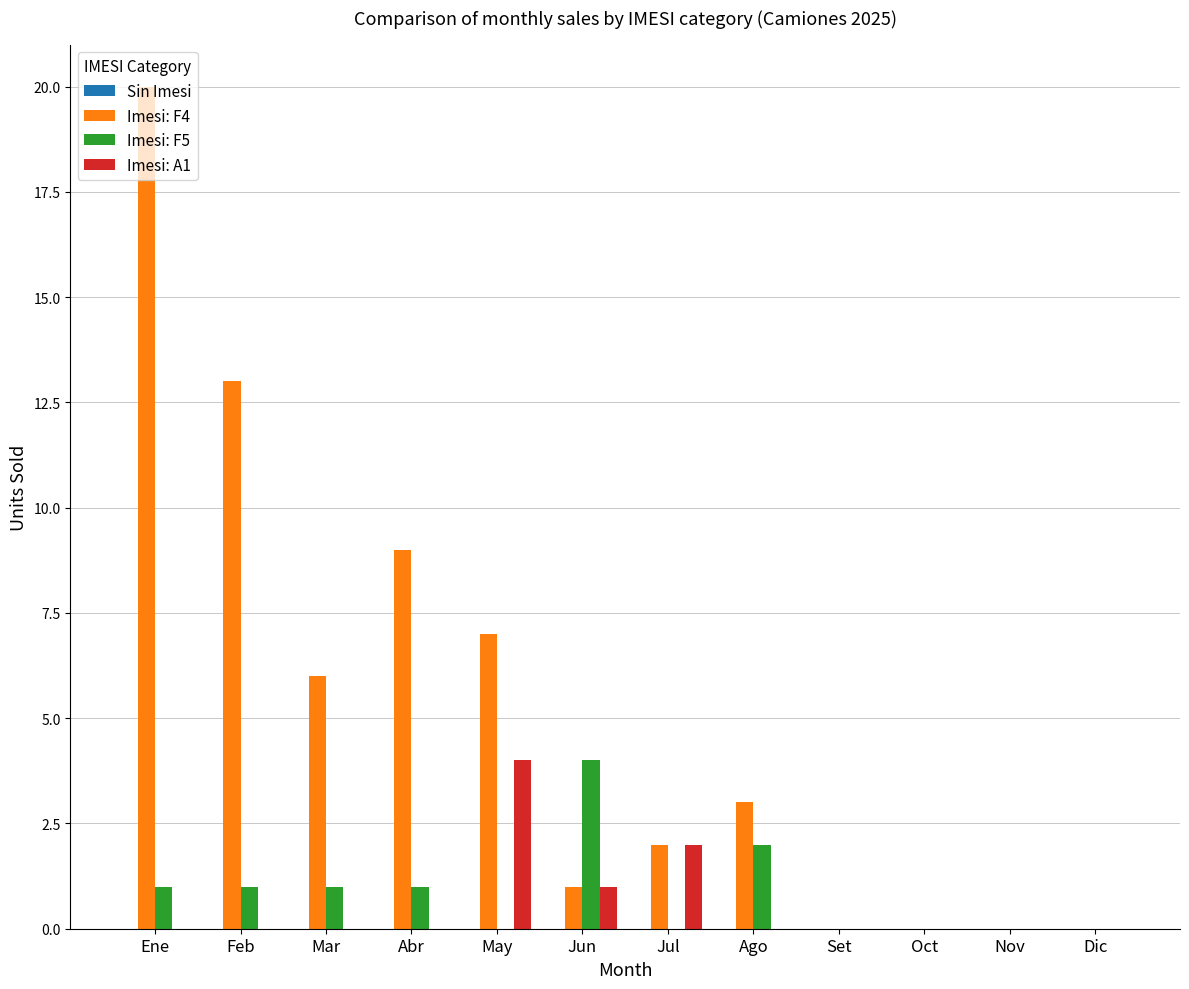

What is the sum of the Imesi: A1 values at Dic and Jul?

2